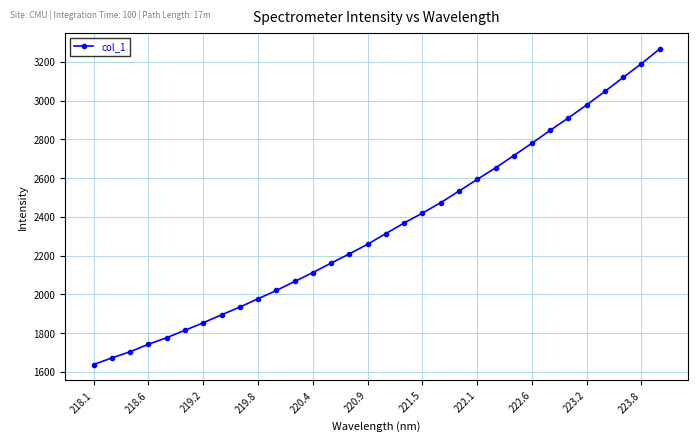

What is the minimum value shown in the chart?

1637.6